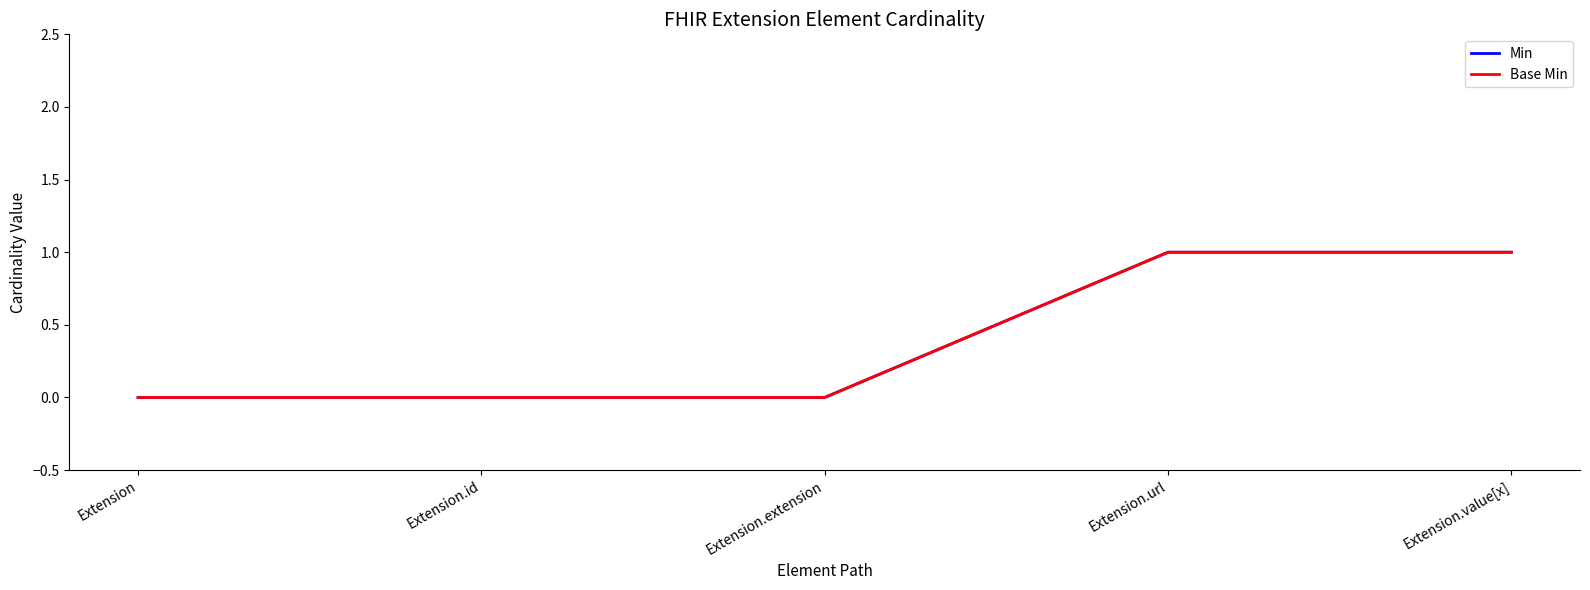

Which has a higher value, Extension or Extension.value[x]?

Extension.value[x]